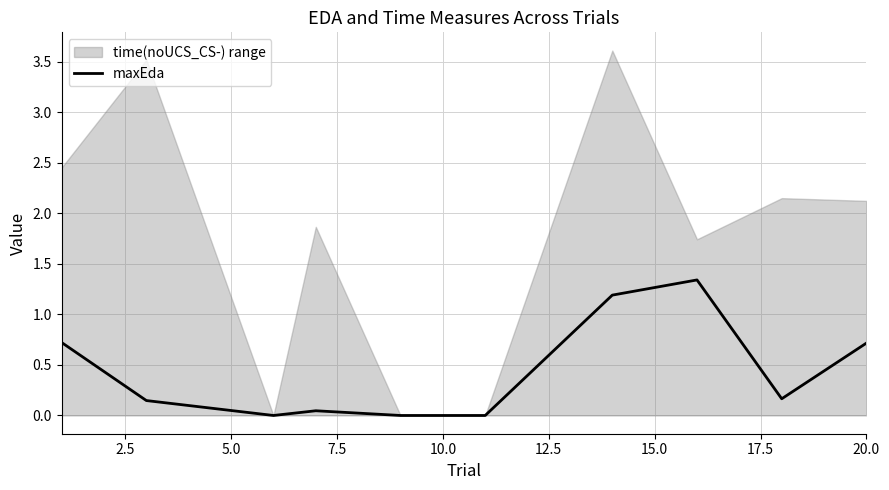

What is the sum of all values?

4.3